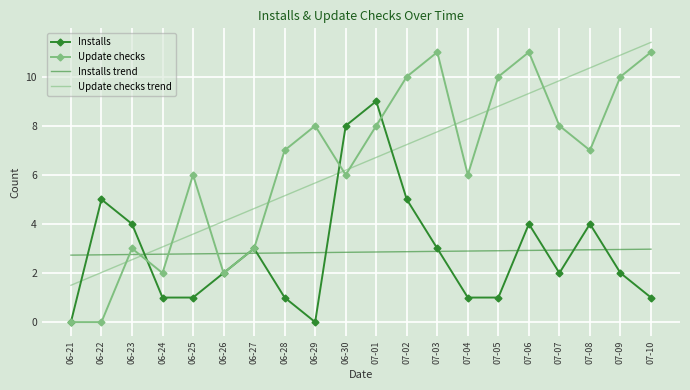

How many times do Installs and Installs trend cross each other?

10